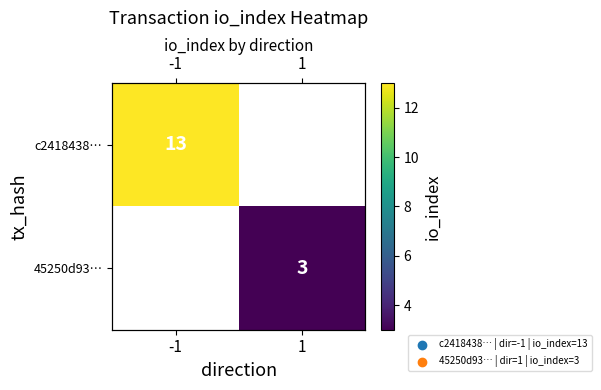

Where is c2418438… nearest to the value 13?

-1